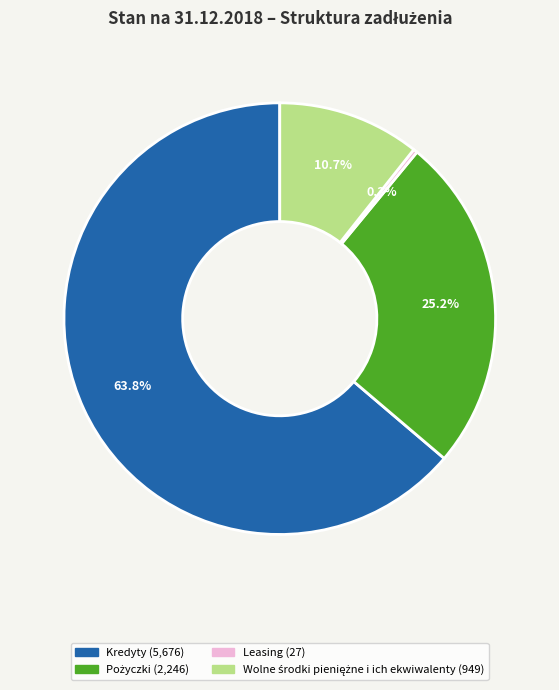

Does any single category account for the majority?

Yes